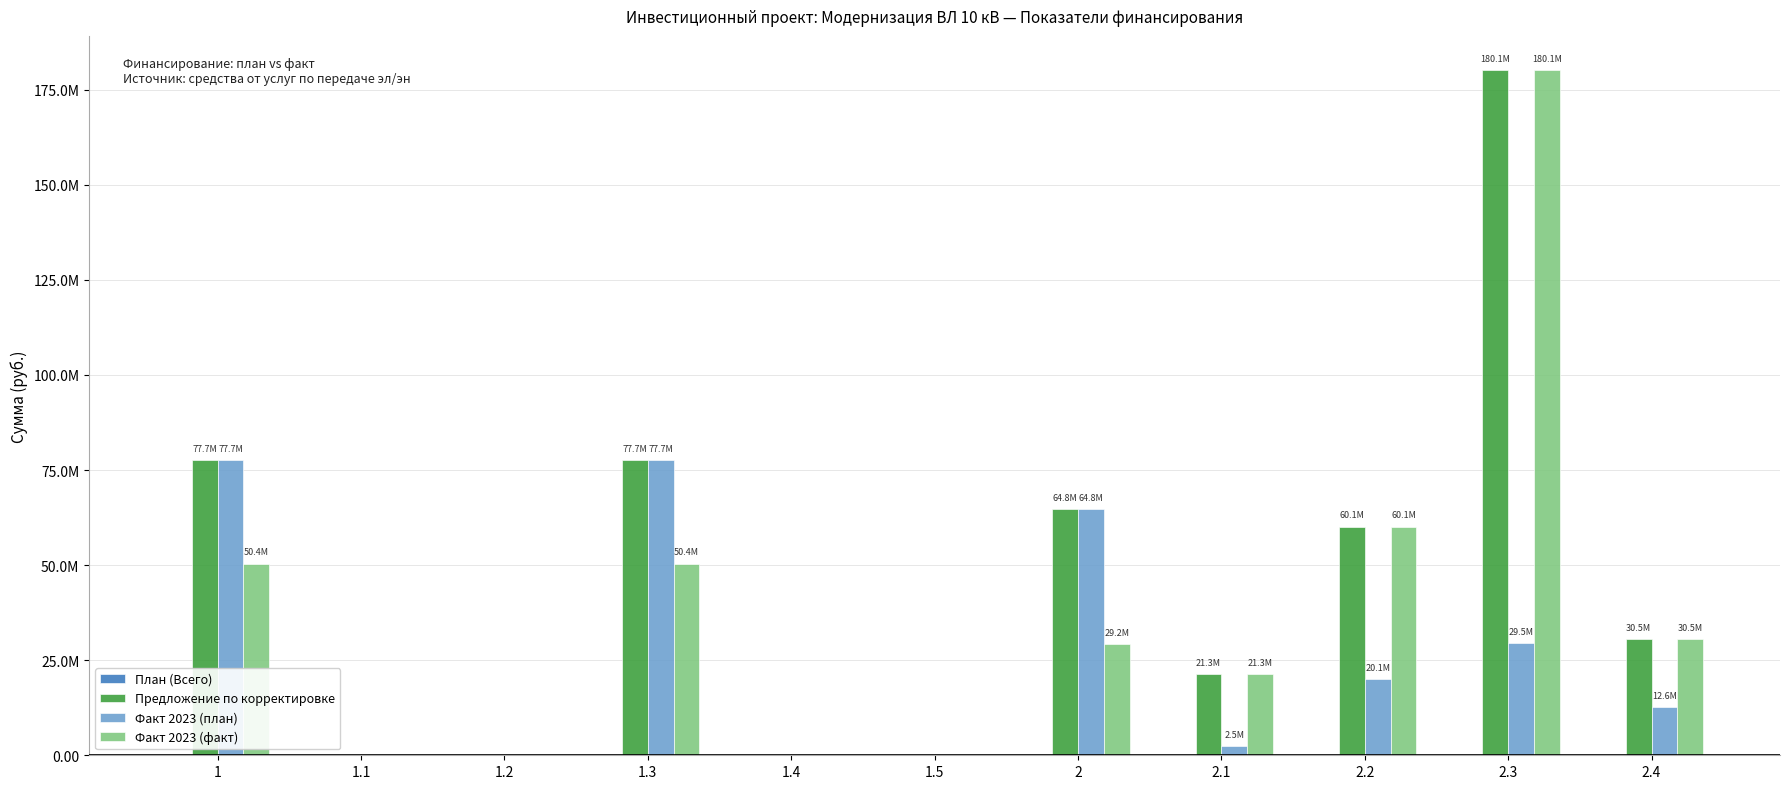

Does the chart contain stacked bars?

No